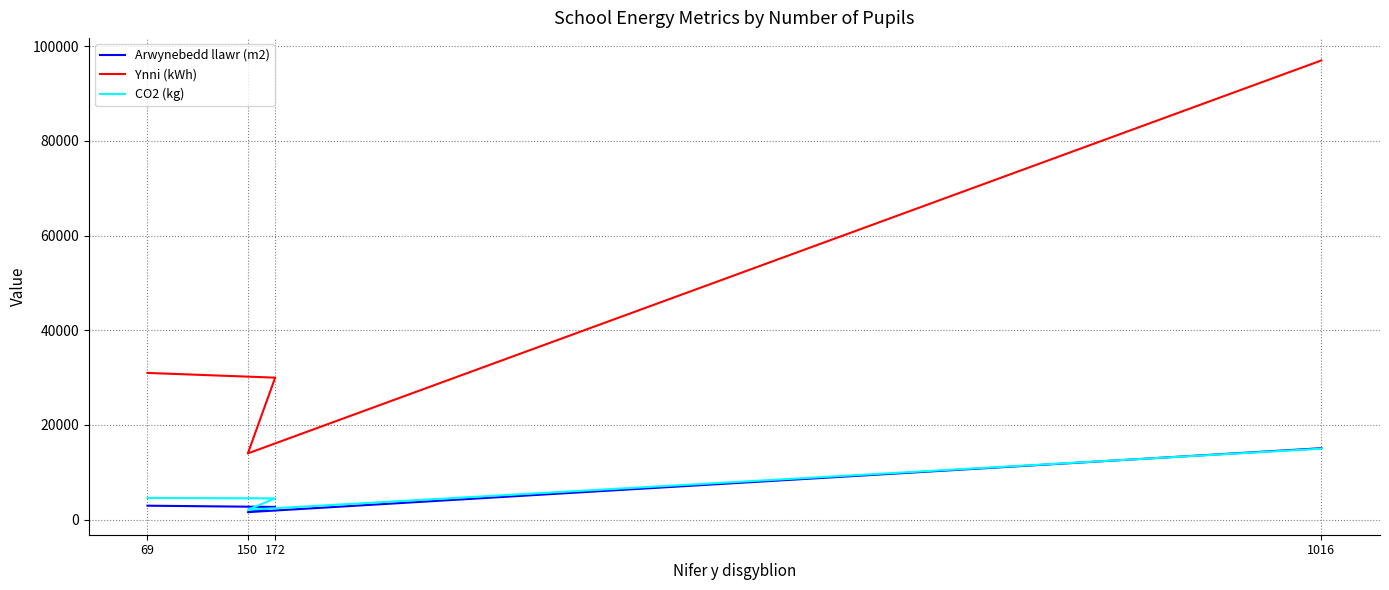

What is the sum of all CO2 (kg) values?

26200